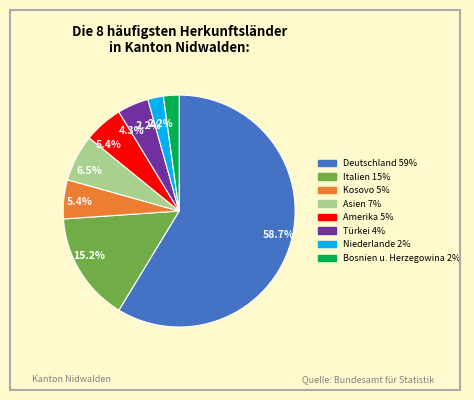

Does any single category account for the majority?

Yes